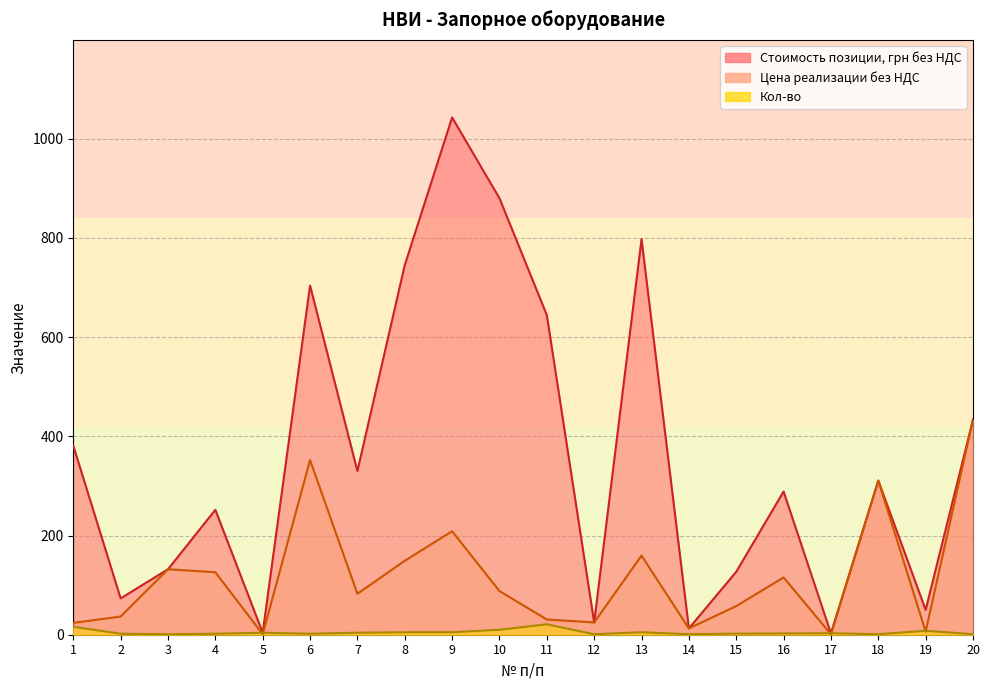

What is the difference between the Кол-во values at 12 and 2?

1.0